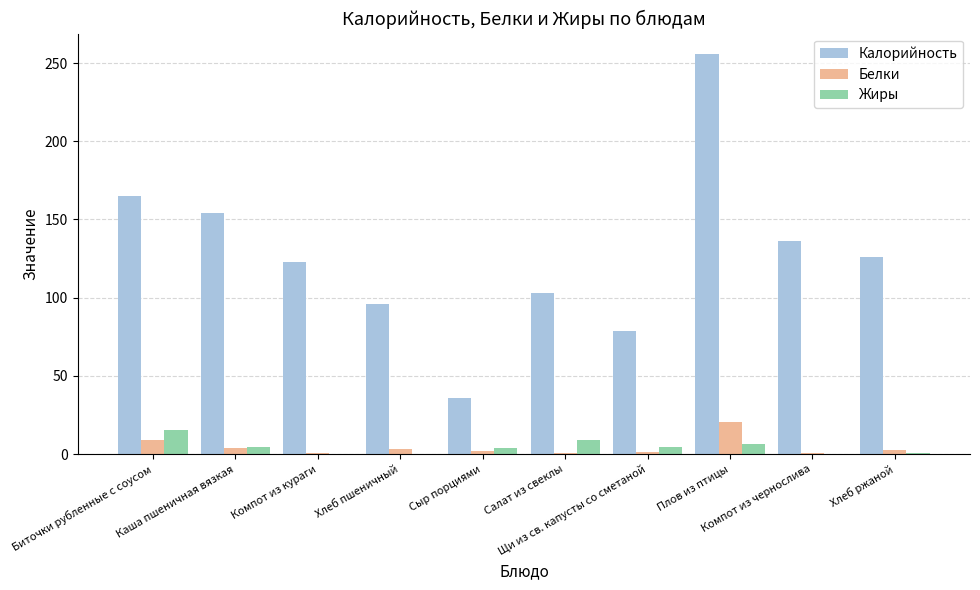

Is it true that Жиры equals 4.8 at Щи из св. капусты со сметаной?

True